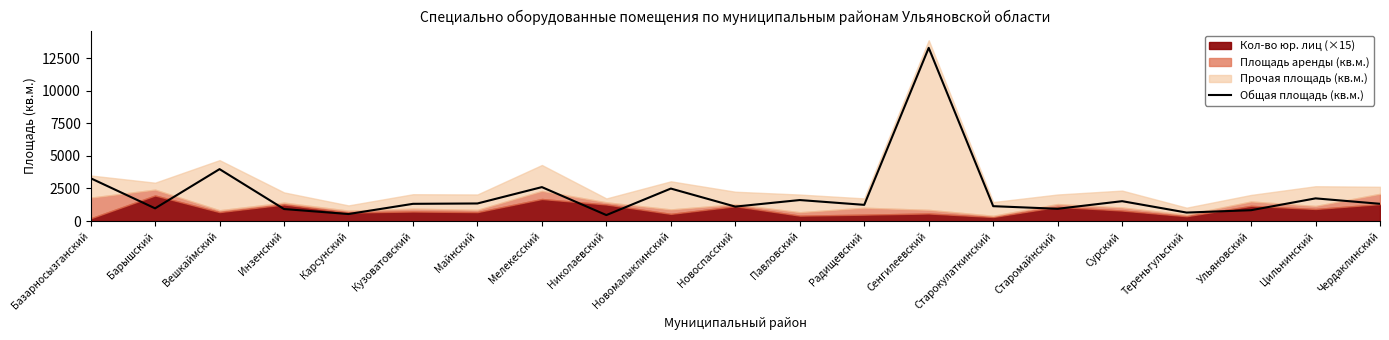

At which category does the data reach its first local valley?

Барышский